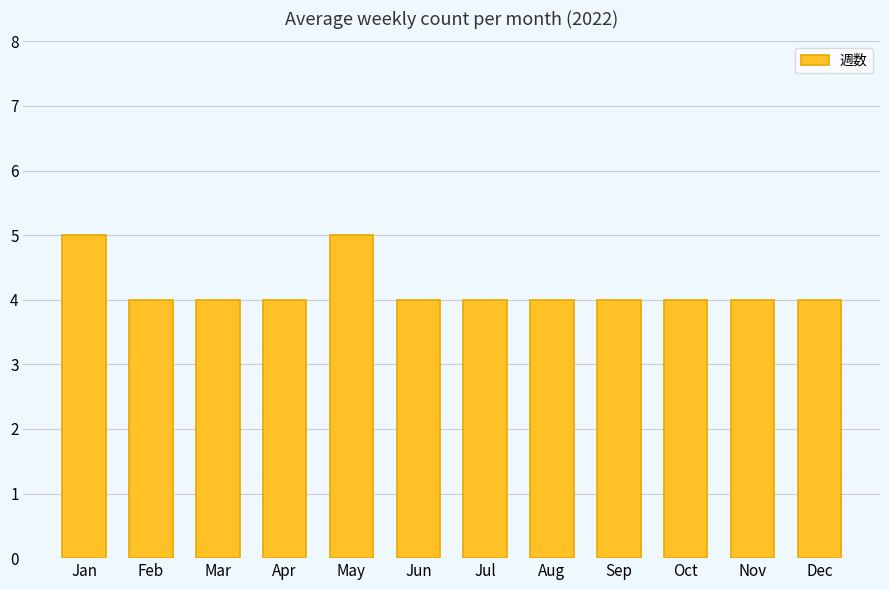

Which has a higher value, May or Oct?

May